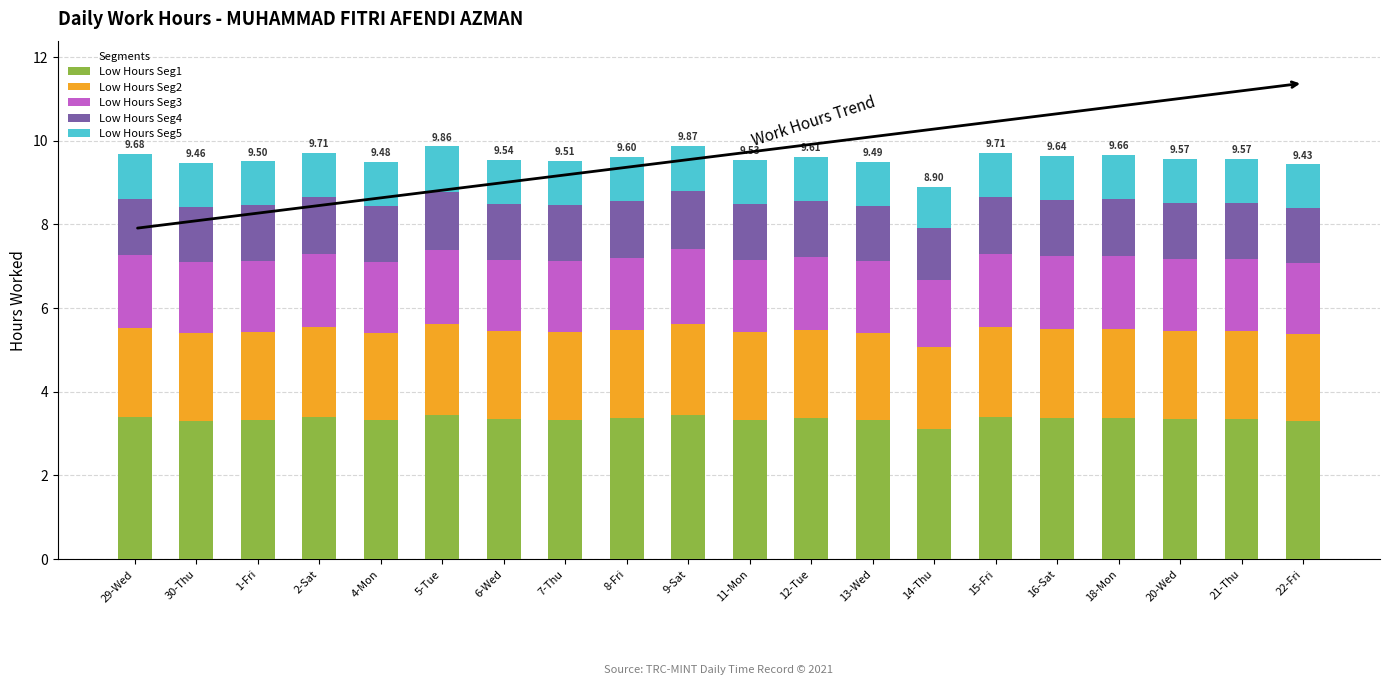

What is the sum of all Low Hours Seg1 values?

67.0